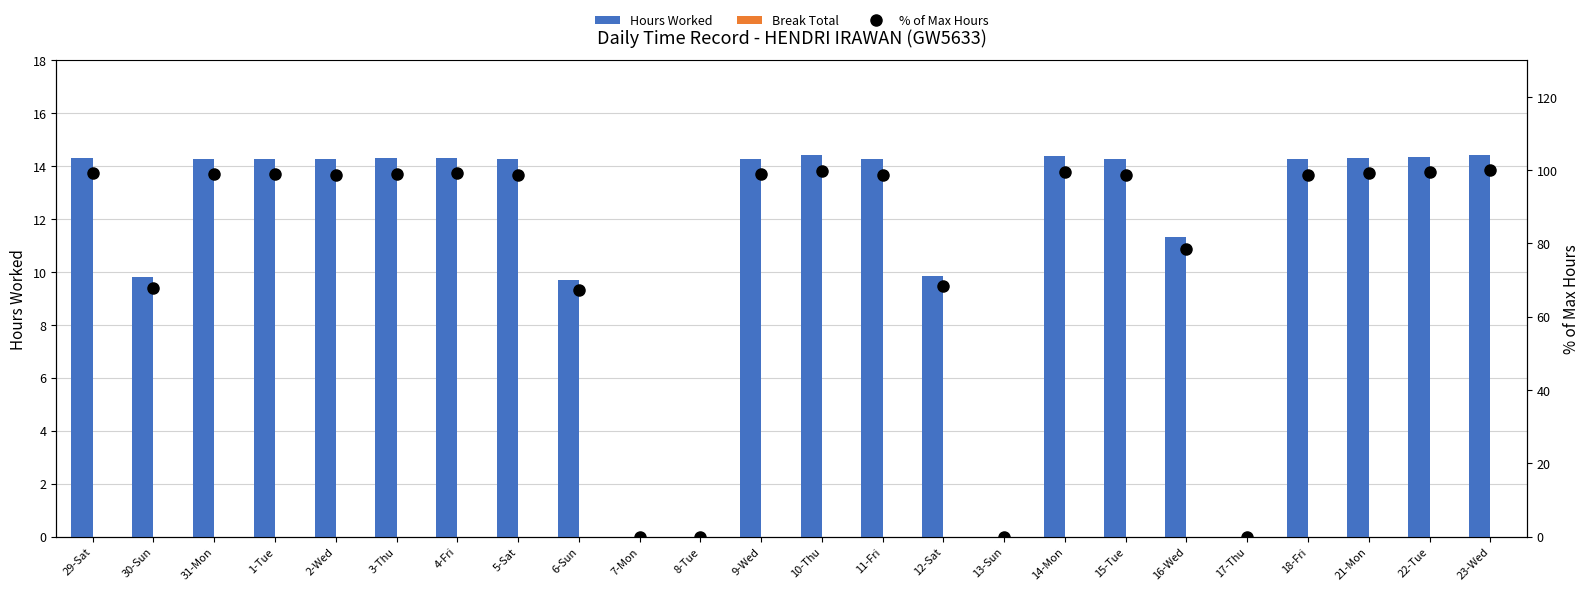

Where is Break Total nearest to the value 0?

29-Sat